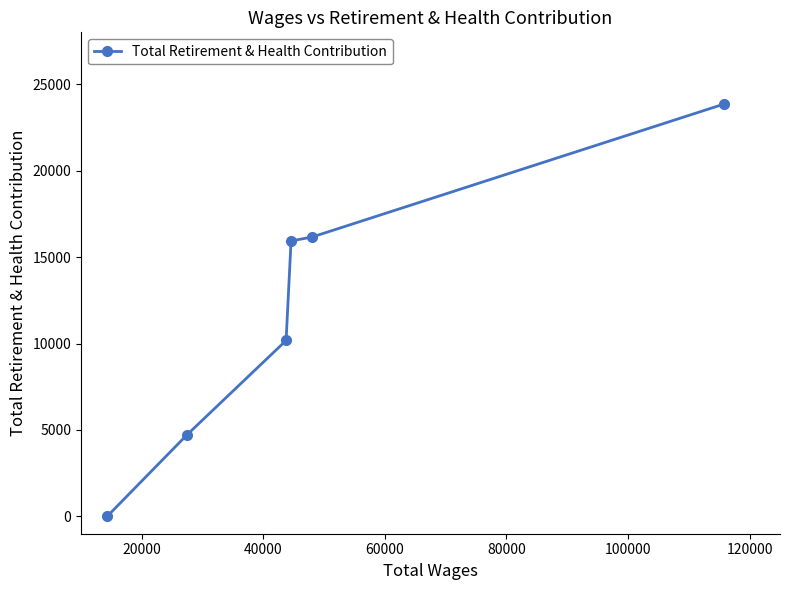

How many data points does each series have?

6